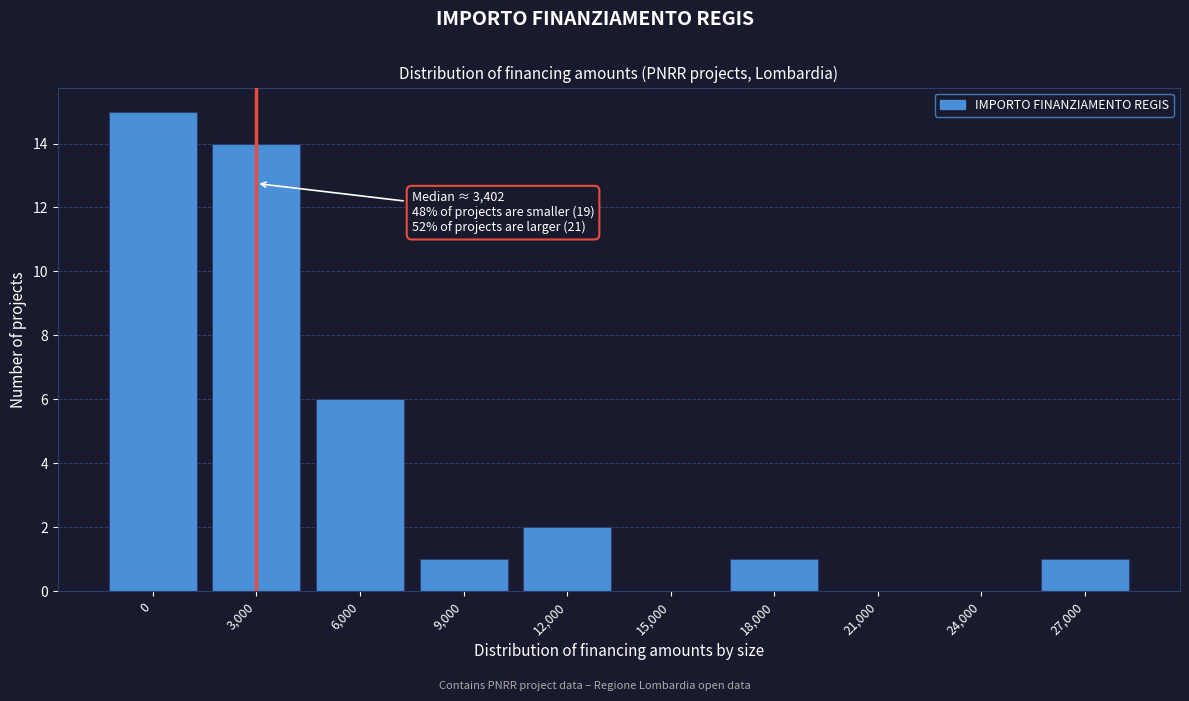

Reading left to right, list all the values displayed in this chart.

0=15	3,000=14	6,000=6	9,000=1	12,000=2	15,000=0	18,000=1	21,000=0	24,000=0	27,000=1